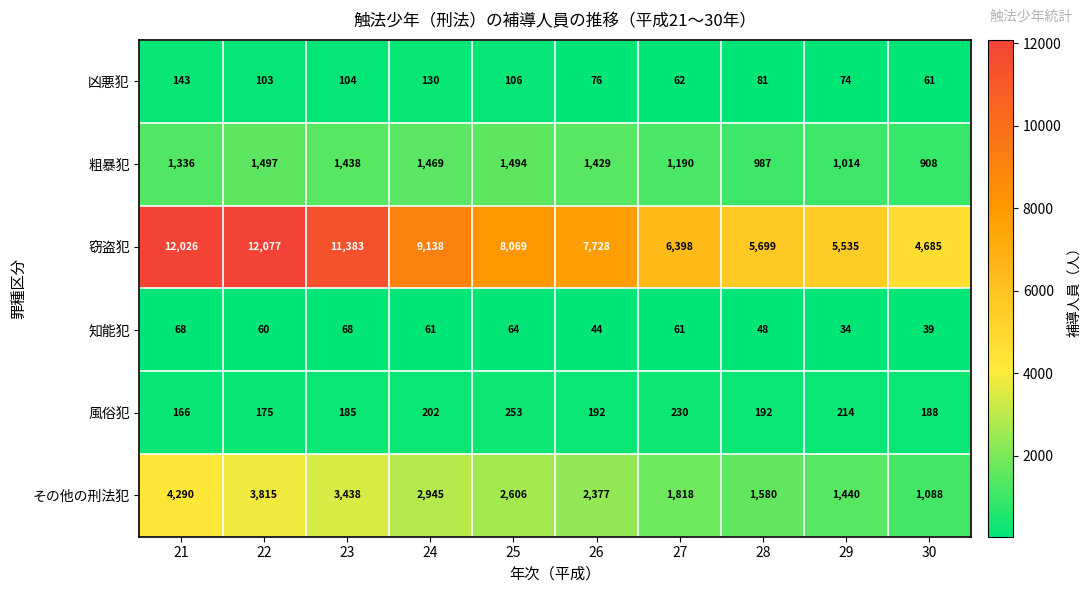

What is the smallest value displayed?

34